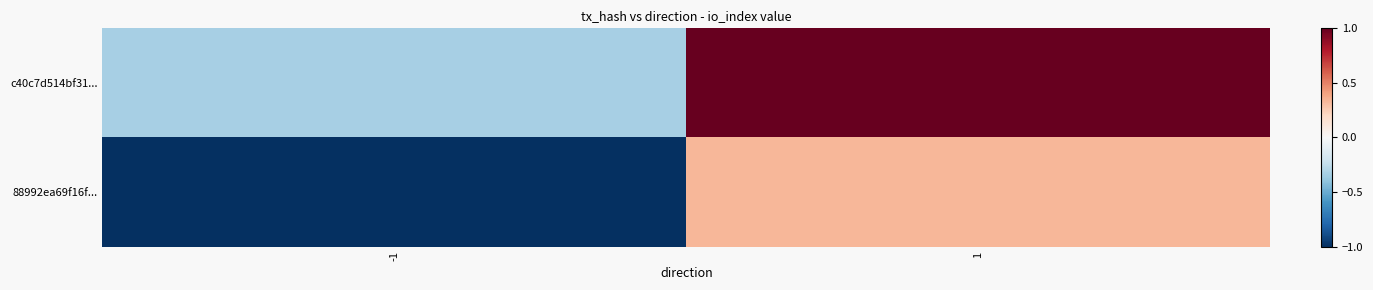

List the series in order of their overall mean, lowest first.

88992ea69f16f..., c40c7d514bf31...